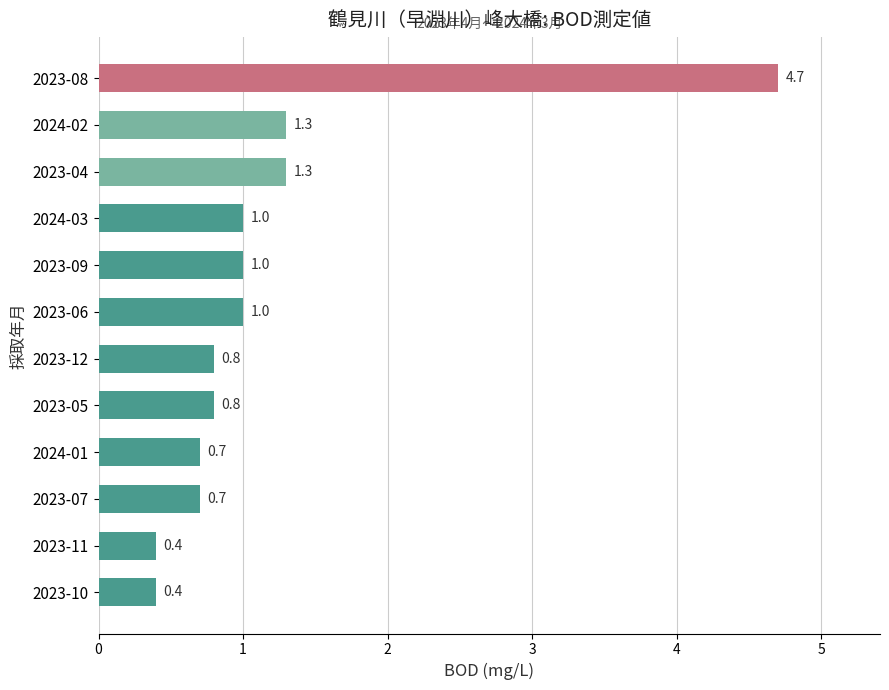

Is it true that the value at 2023-05 is 0.8?

True